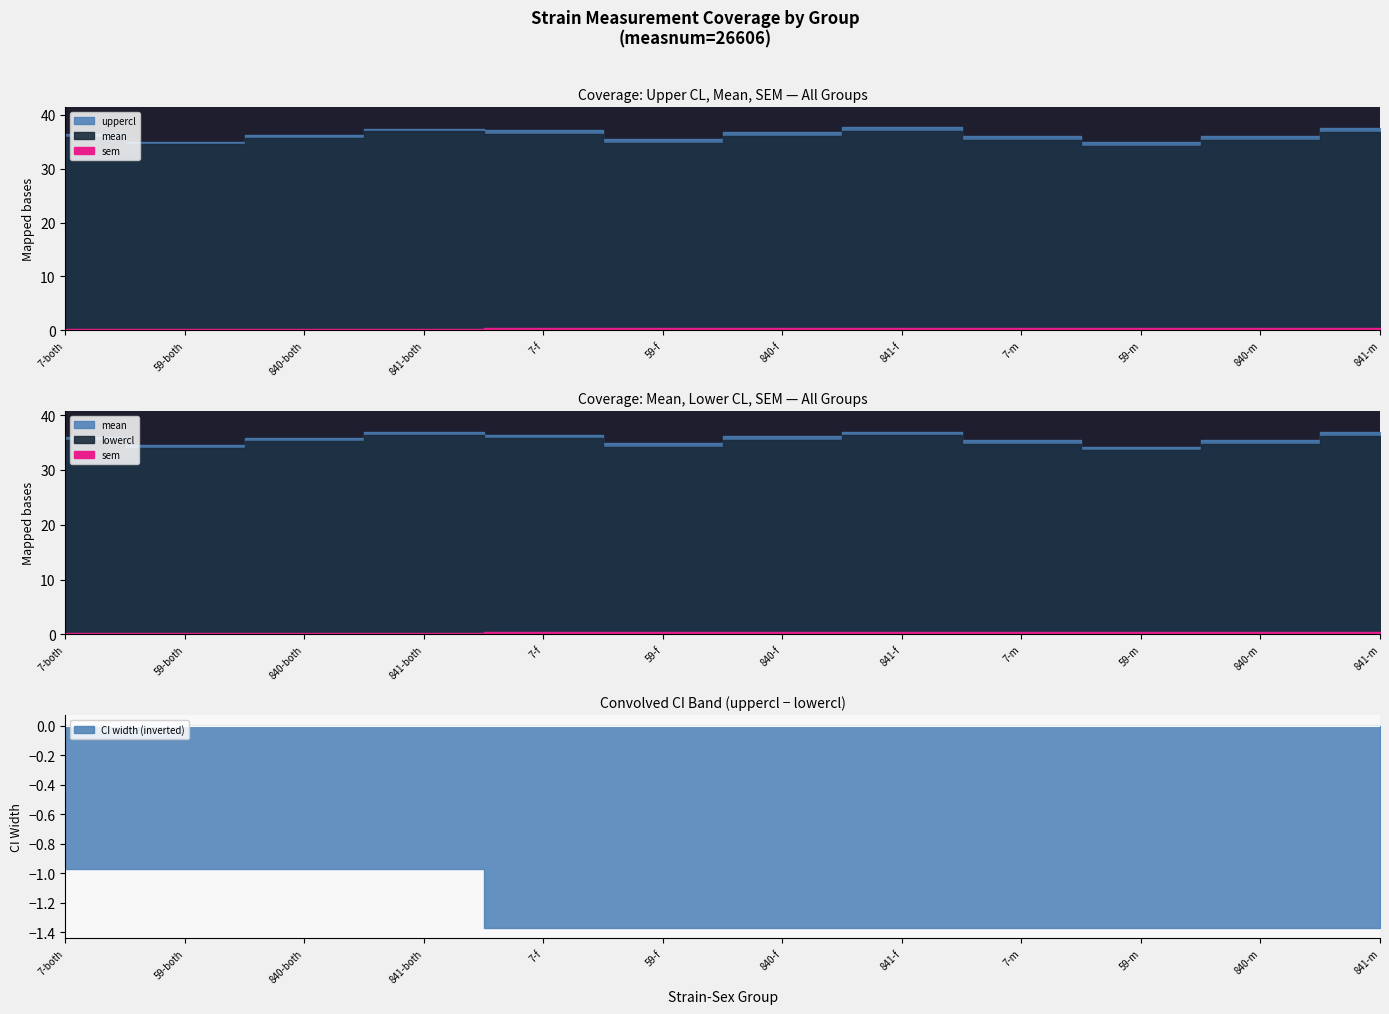

True or false: uppercl and sem cross at least once.

False